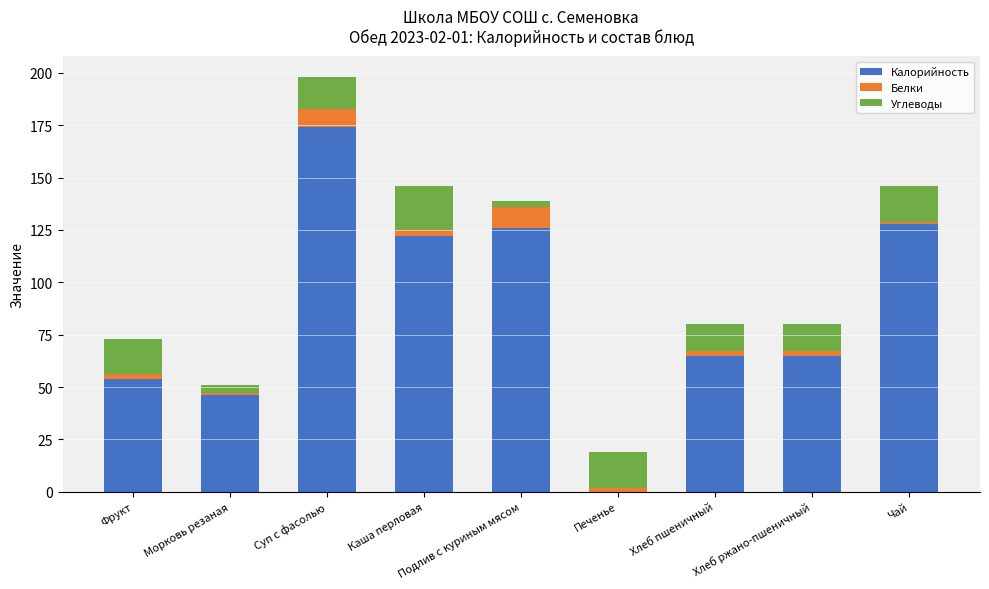

How many series are shown in this chart?

3